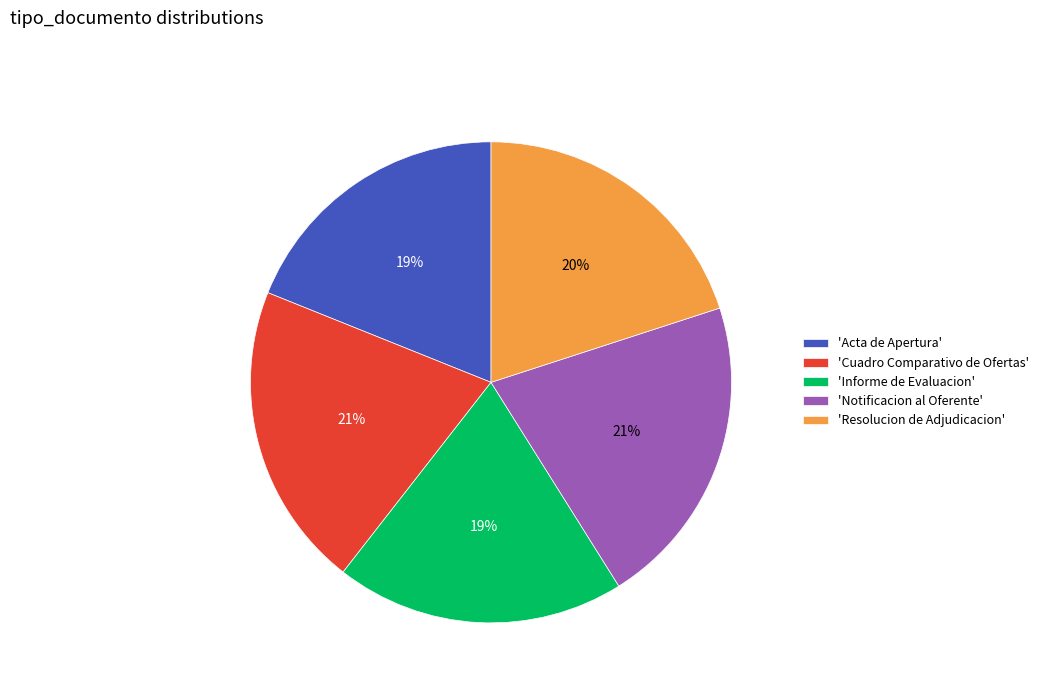

To the nearest percent, what is the average slice percentage?

20%